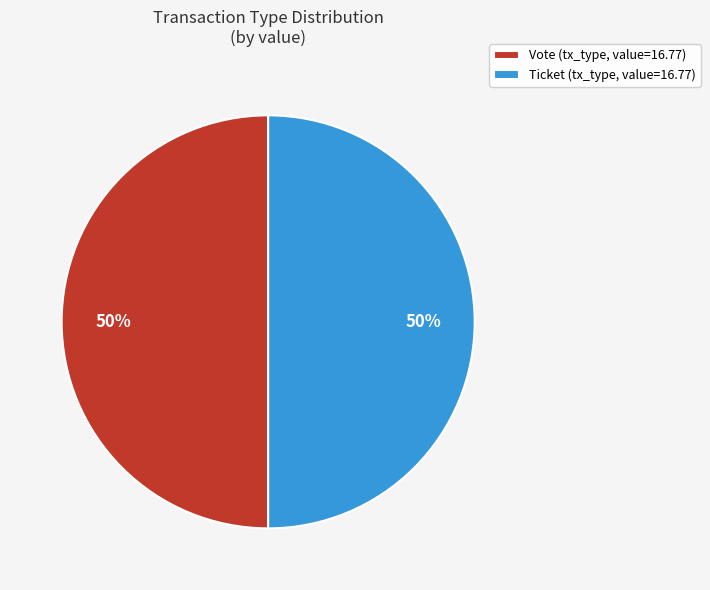

To the nearest percent, what percentage of the pie is Vote (tx_type, value=16.77)?

50%